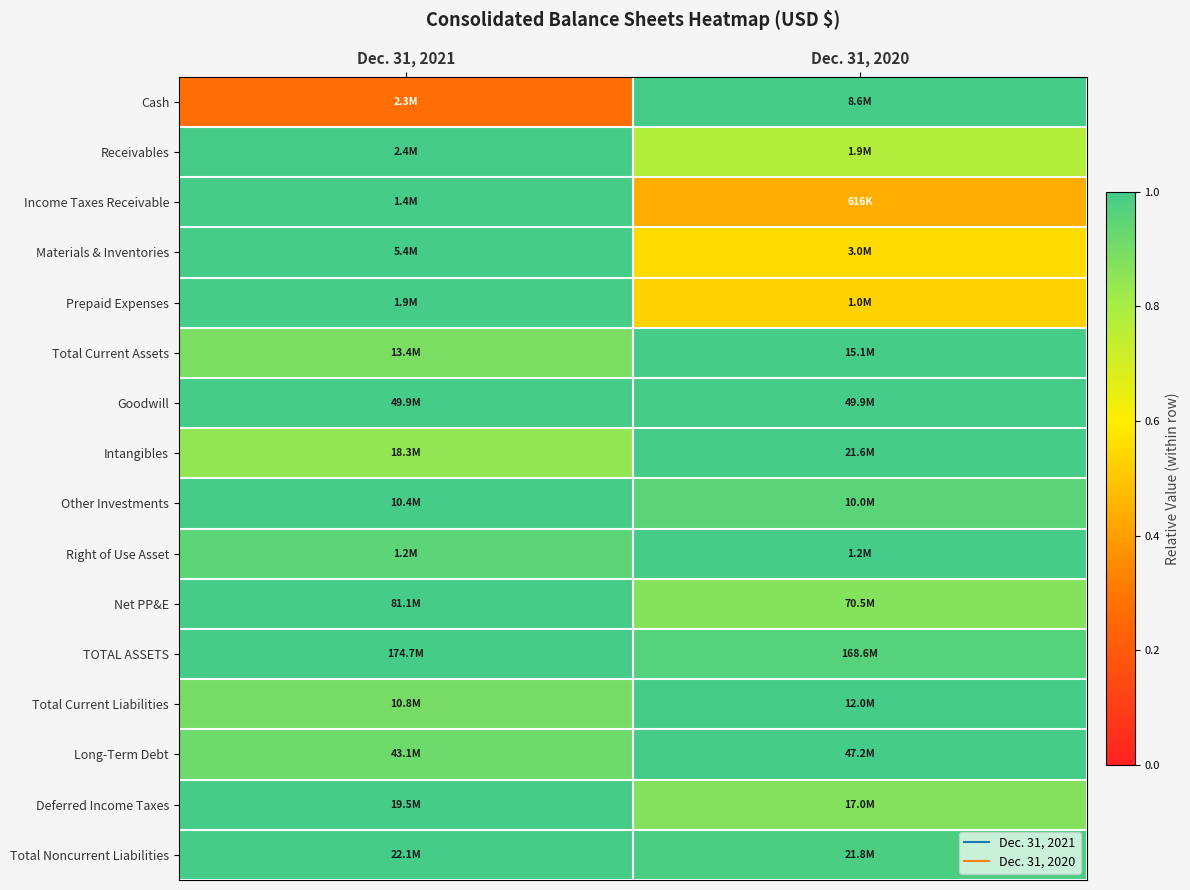

Which has a higher value, Dec. 31, 2021 or Dec. 31, 2020?

Dec. 31, 2020